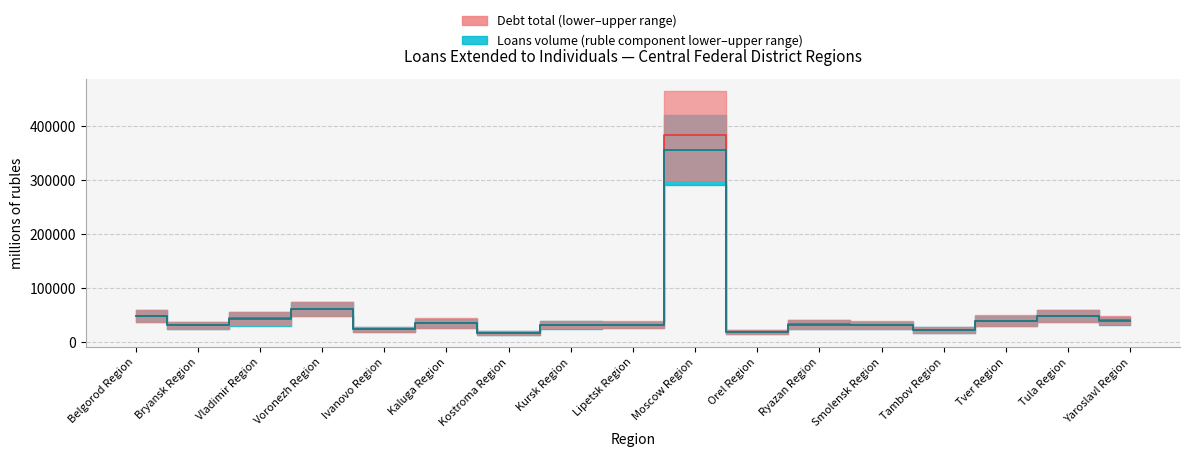

List the labels in order of Debt median value, smallest first.

Kostroma Region, Orel Region, Tambov Region, Ivanovo Region, Bryansk Region, Smolensk Region, Lipetsk Region, Kursk Region, Ryazan Region, Kaluga Region, Tver Region, Yaroslavl Region, Vladimir Region, Belgorod Region, Tula Region, Voronezh Region, Moscow Region